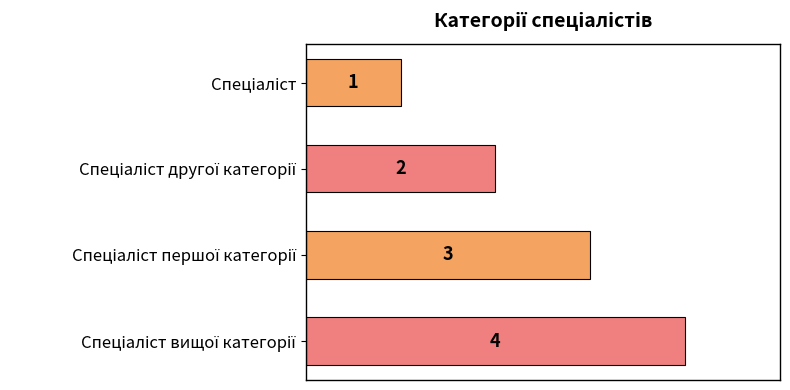

What is the value of the 3rd bar from the top?

3